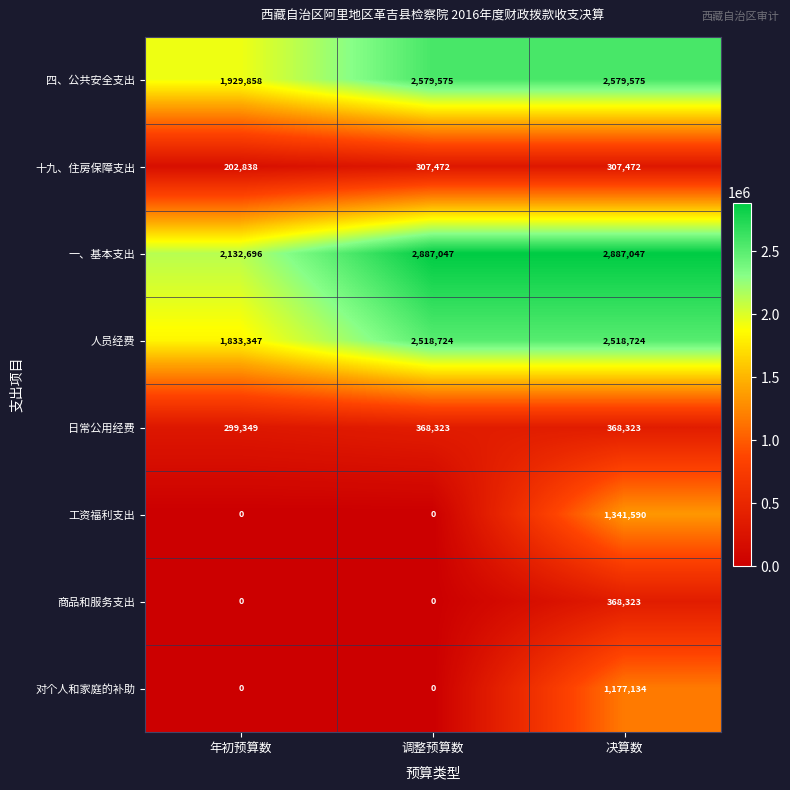

Is it true that 商品和服务支出 equals -137350 at 年初预算数?

False